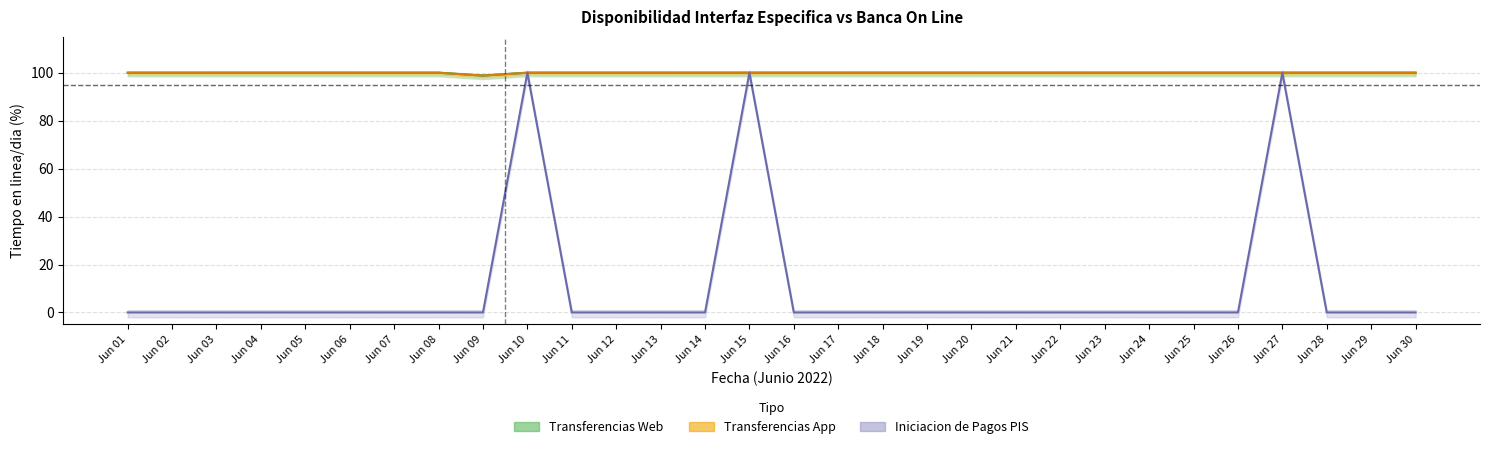

Reading right to left, transcribe all the data shown in this chart.

Iniciacion de Pagos PIS: 0.0	0.0	0.0	100.0	0.0	0.0	0.0	0.0	0.0	0.0	0.0	0.0	0.0	0.0	0.0	100.0	0.0	0.0	0.0	0.0	100.0	0.0	0.0	0.0	0.0	0.0	0.0	0.0	0.0	0.0
Transferencias Web: 100.0	100.0	100.0	100.0	100.0	100.0	100.0	100.0	100.0	100.0	100.0	100.0	100.0	100.0	100.0	100.0	100.0	100.0	100.0	100.0	100.0	98.8	100.0	100.0	100.0	100.0	100.0	100.0	100.0	100.0
Transferencias App: 100.0	100.0	100.0	100.0	100.0	100.0	100.0	100.0	100.0	100.0	100.0	100.0	100.0	100.0	100.0	100.0	100.0	100.0	100.0	100.0	100.0	98.8	100.0	100.0	100.0	100.0	100.0	100.0	100.0	100.0